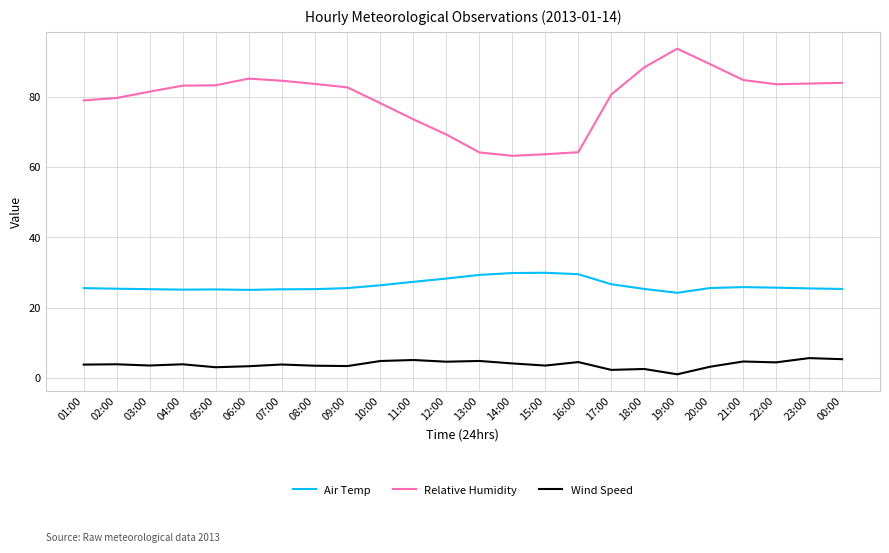

True or false: Relative Humidity and Air Temp intersect in this chart.

False